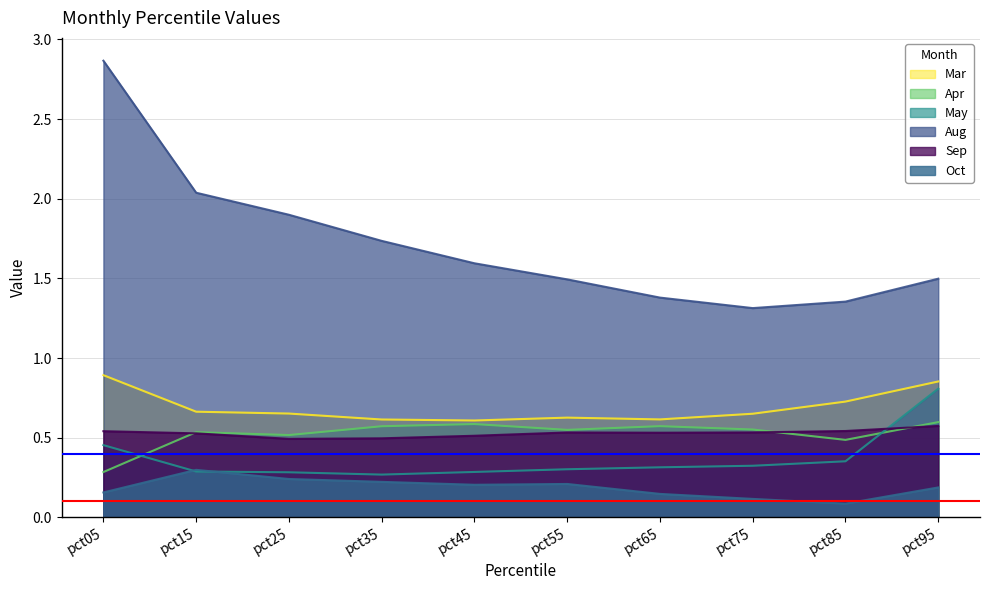

True or false: Sep and Aug cross at least once.

False